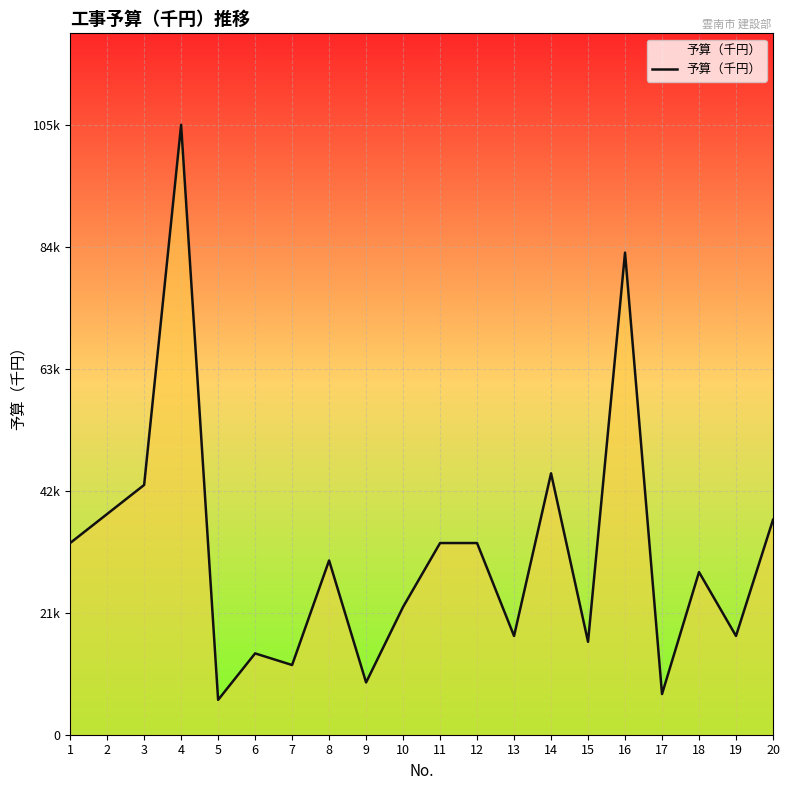

What is the difference between the maximum and minimum values?

99000